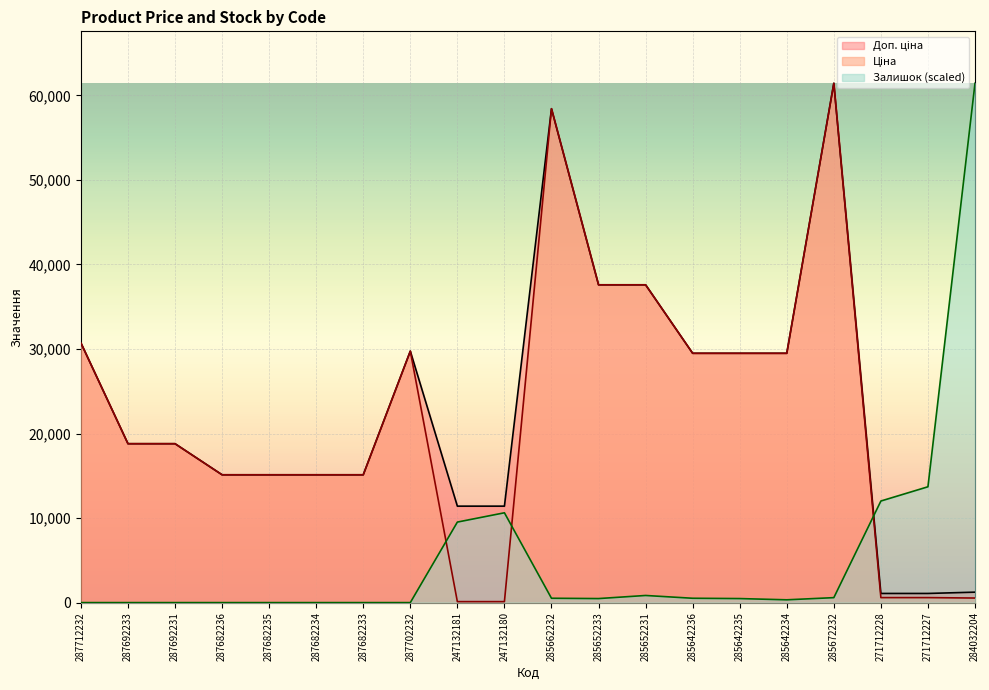

What is the difference between the highest and lowest values at 247132180?

11295.9